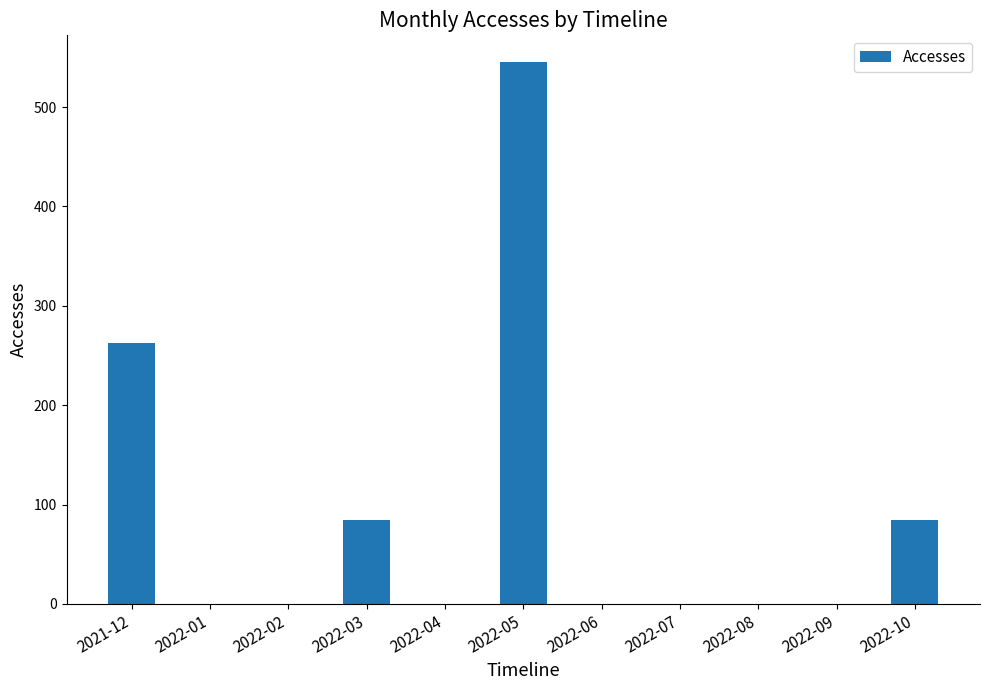

Reading right to left, what are all the values shown in this chart?

2022-10=84	2022-09=0	2022-08=0	2022-07=0	2022-06=0	2022-05=545	2022-04=0	2022-03=84	2022-02=0	2022-01=0	2021-12=263